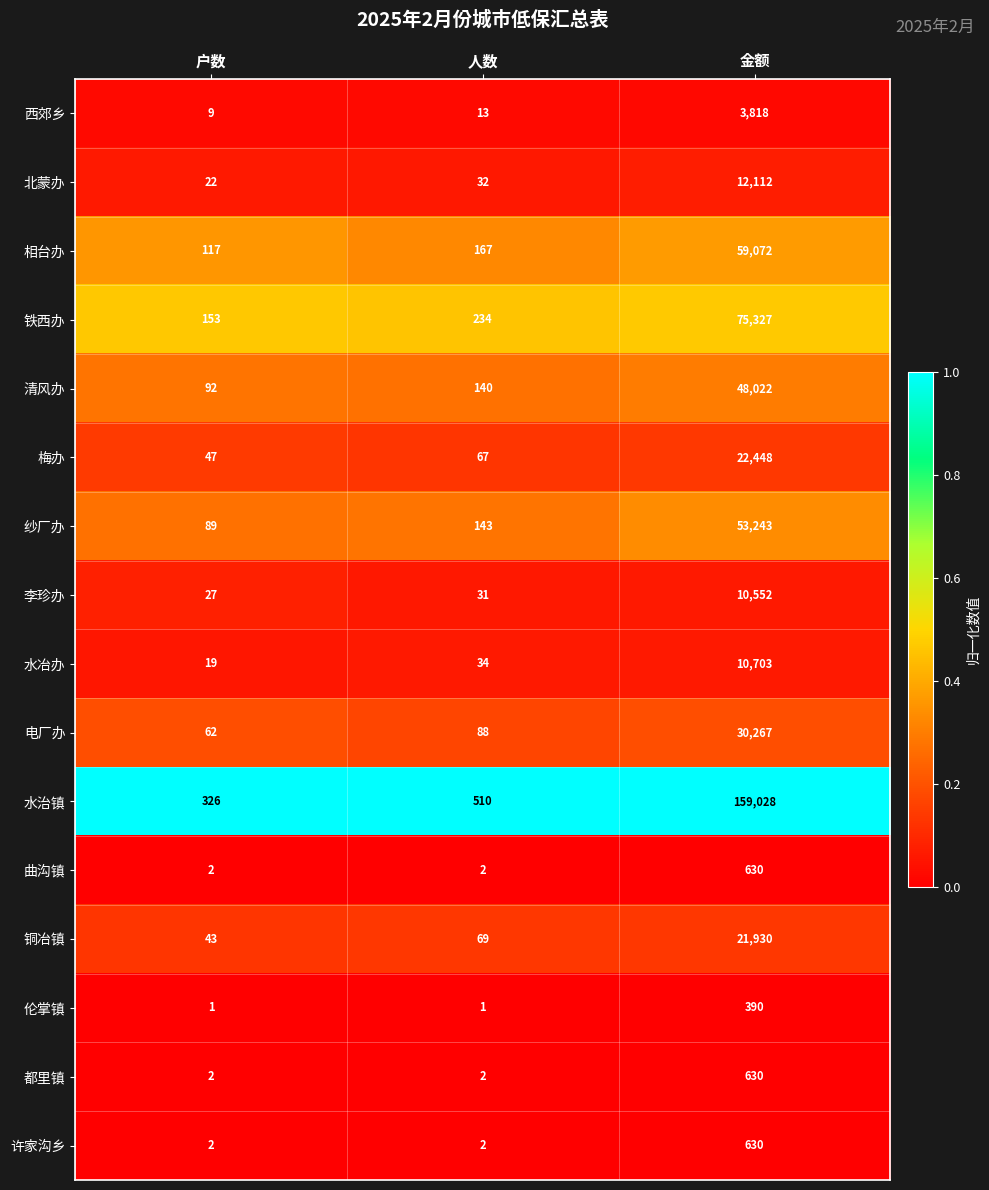

What is the difference between the 李珍办 values at 户数 and 金额?

10525